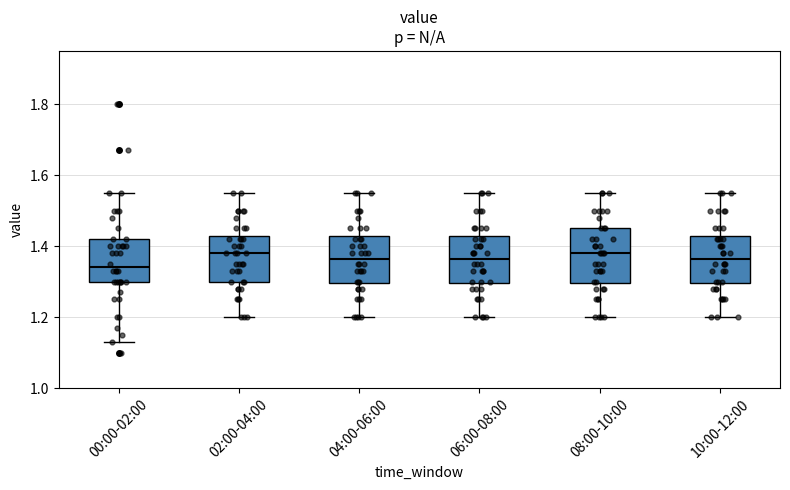

Reading left to right, read every box against the y-axis: the position of its median line, the range the box covers, and the ends of its whiskers. The values are not printed on the chart, so give them approximately, as read against the axis.

00:00-02:00: median 1.34, box 1.30 to 1.42, whiskers 1.14 to 1.56
02:00-04:00: median 1.38, box 1.30 to 1.42, whiskers 1.20 to 1.56
04:00-06:00: median 1.36, box 1.30 to 1.42, whiskers 1.20 to 1.56
06:00-08:00: median 1.36, box 1.30 to 1.42, whiskers 1.20 to 1.56
08:00-10:00: median 1.38, box 1.30 to 1.46, whiskers 1.20 to 1.56
10:00-12:00: median 1.36, box 1.30 to 1.42, whiskers 1.20 to 1.56